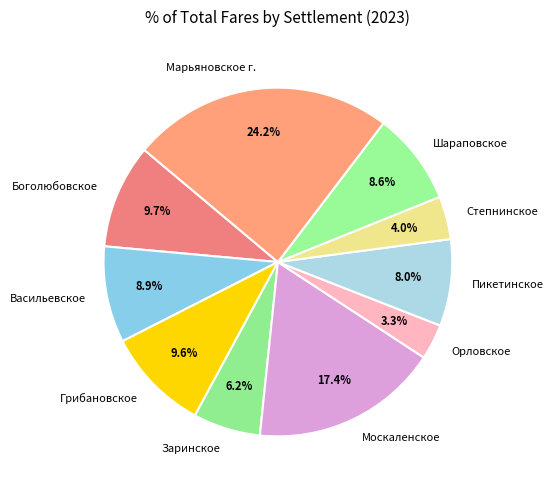

Does Орловское account for over 50% of the chart?

No